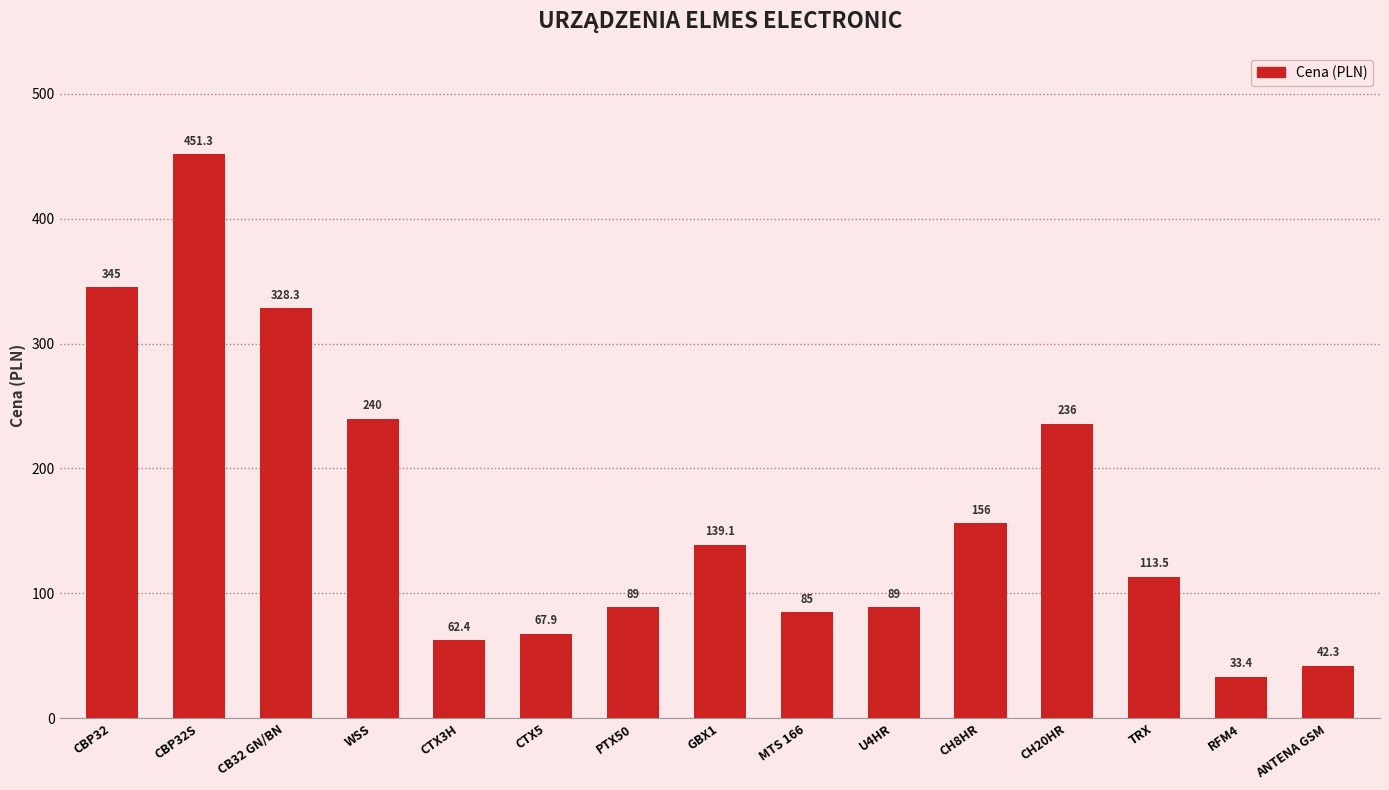

What is the ratio of the value at CH20HR to the value at U4HR?

2.7